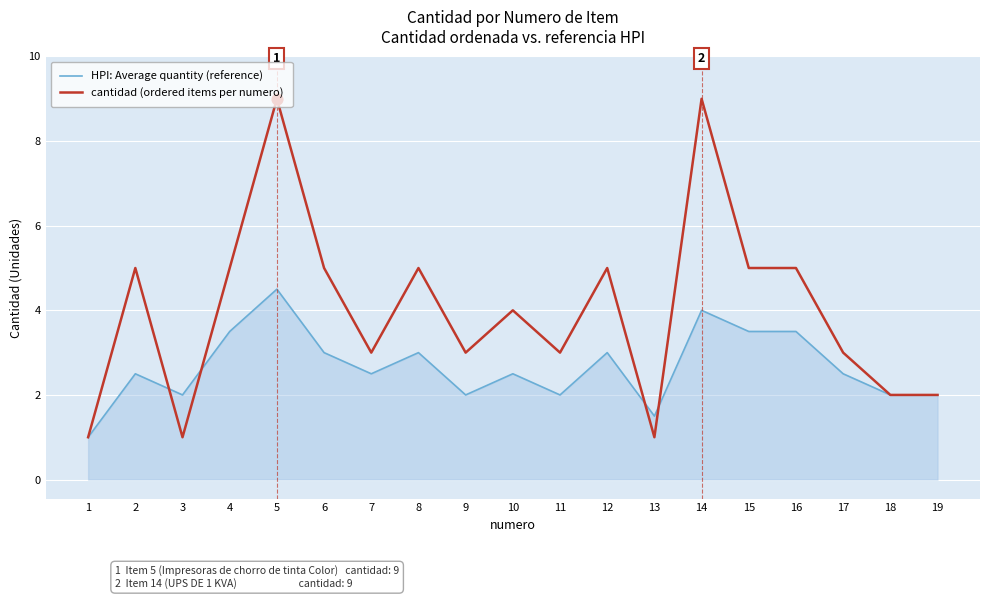

What is the total value across all series at 3?

3.0